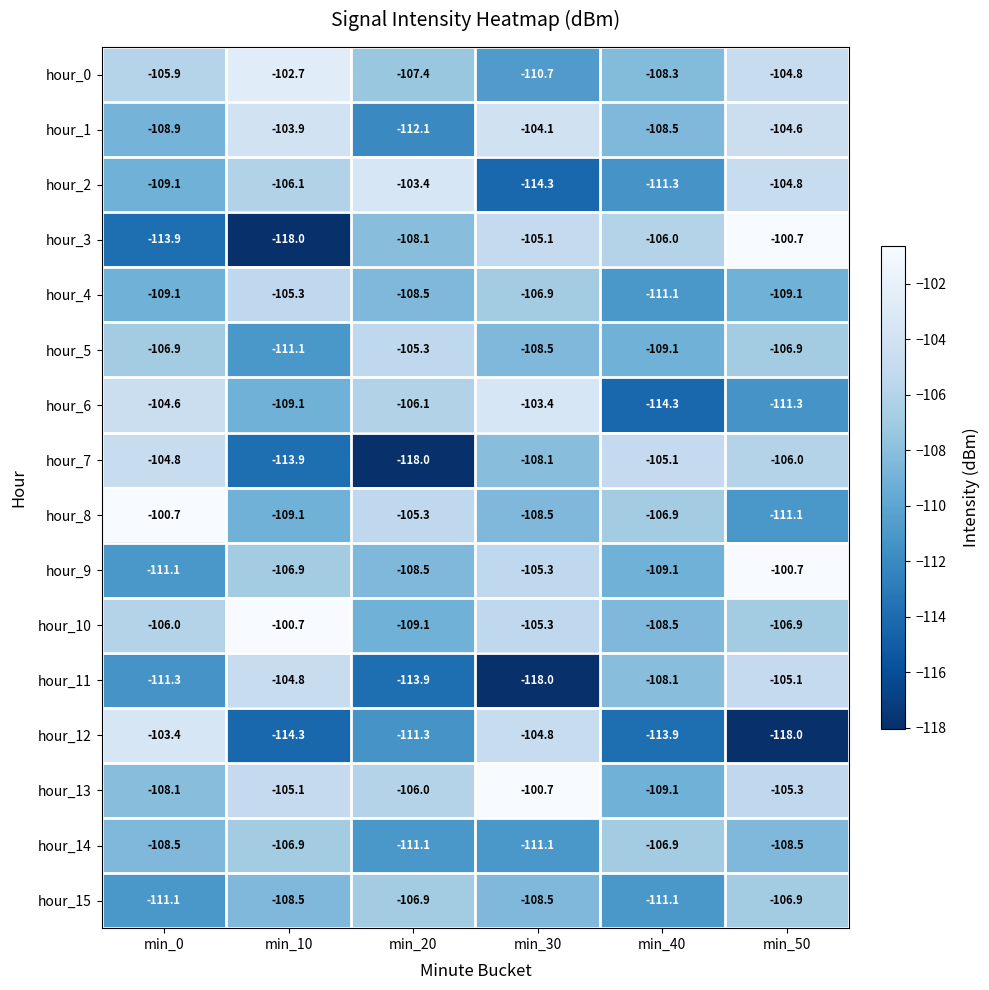

The value of hour_3 at min_40 is -106.0. True or false?

True